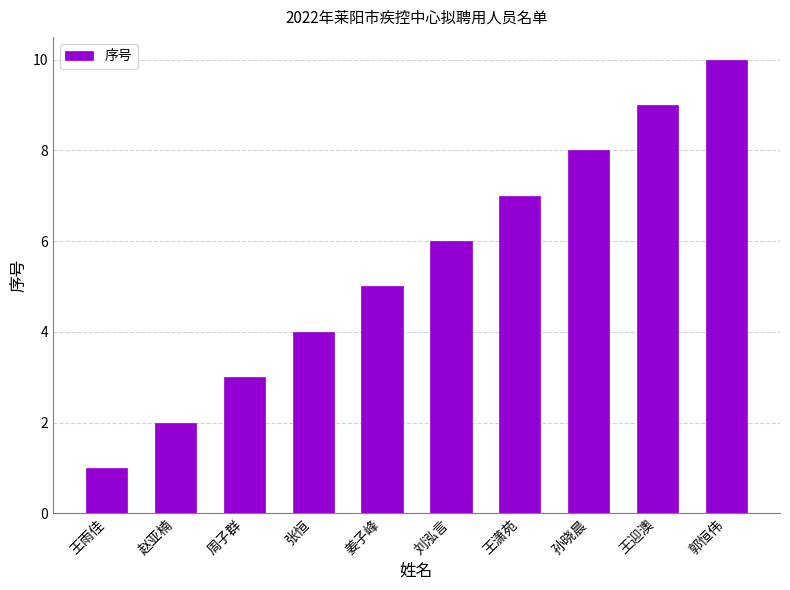

What is the average value?

6